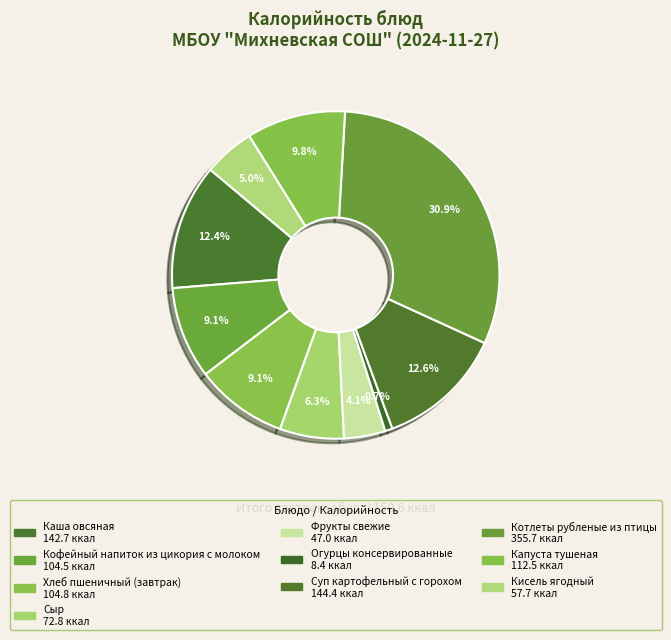

What percentage do Фрукты свежие and Капуста тушеная together represent?

13.9%